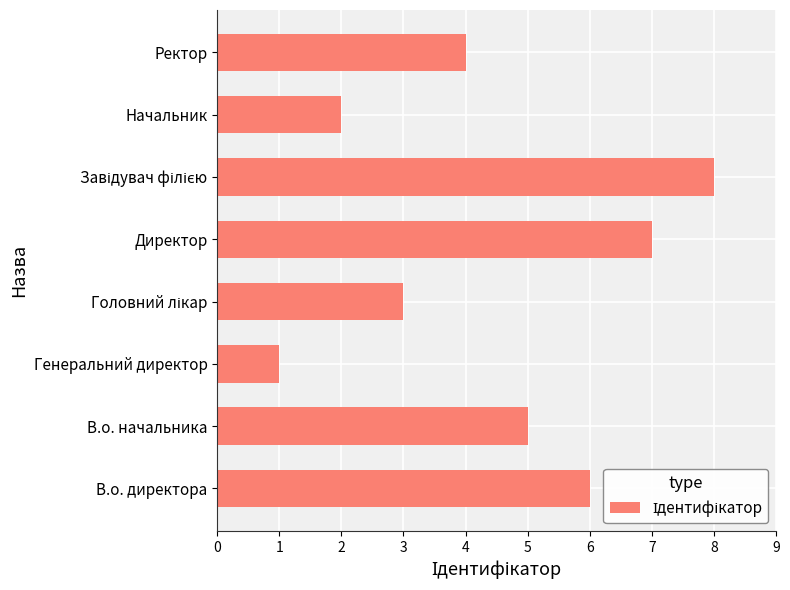

What is the sum of the values at Ректор and Директор?

11